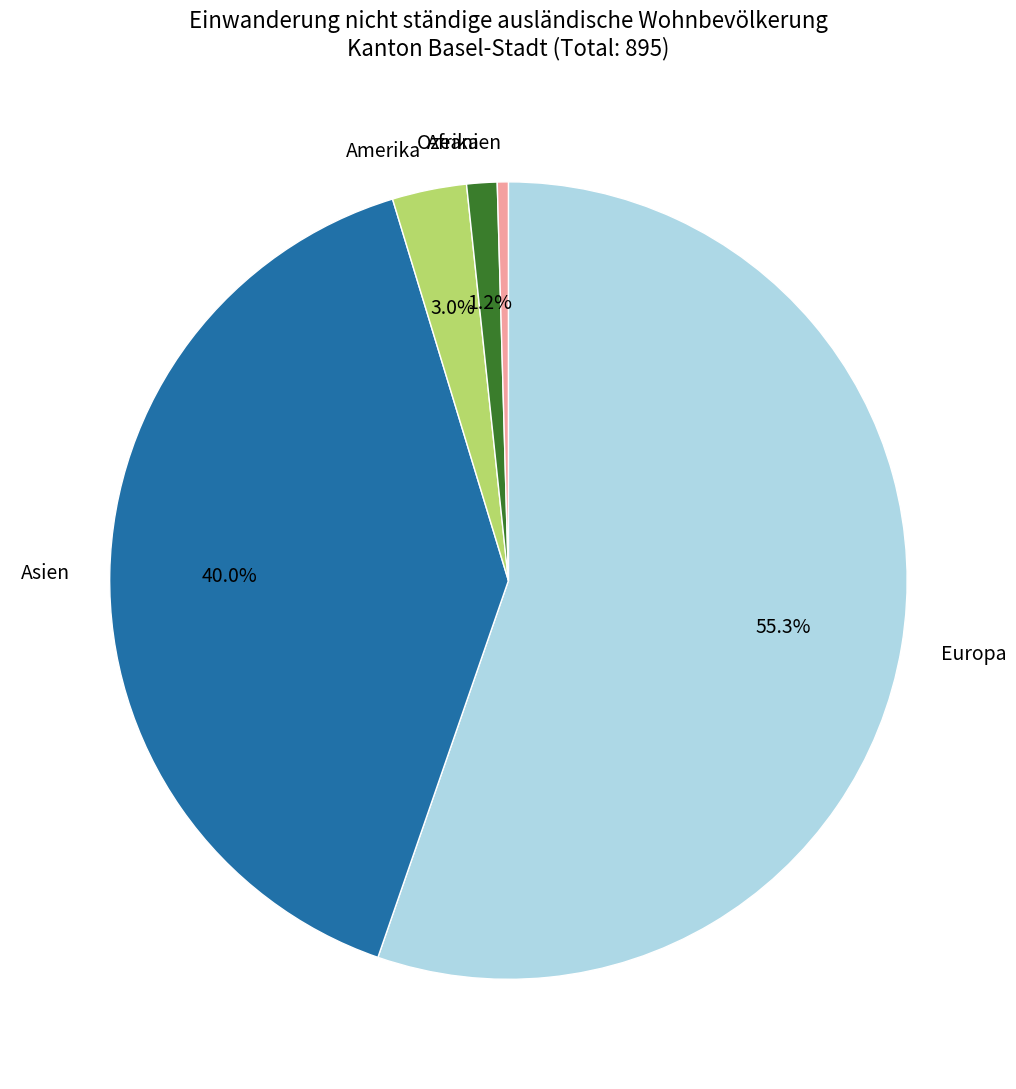

Which slice represents more than half of the pie?

Europa